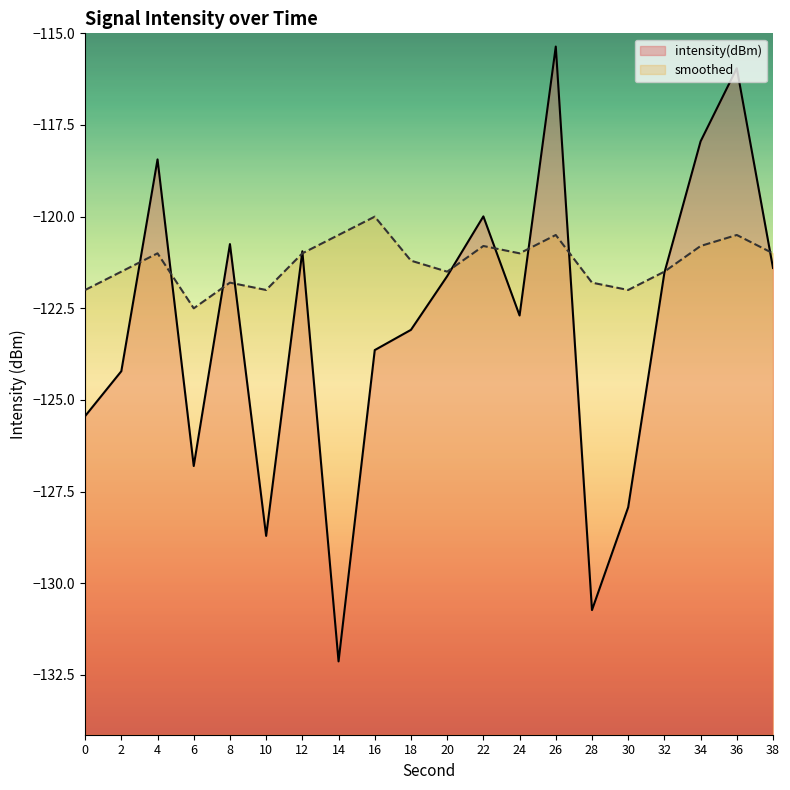

How many distinct data groups are displayed?

2